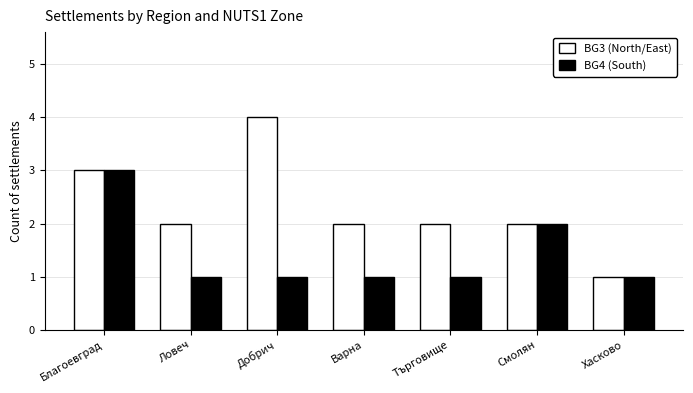

Count the BG4 (South) values in the range 1 to 2.

6